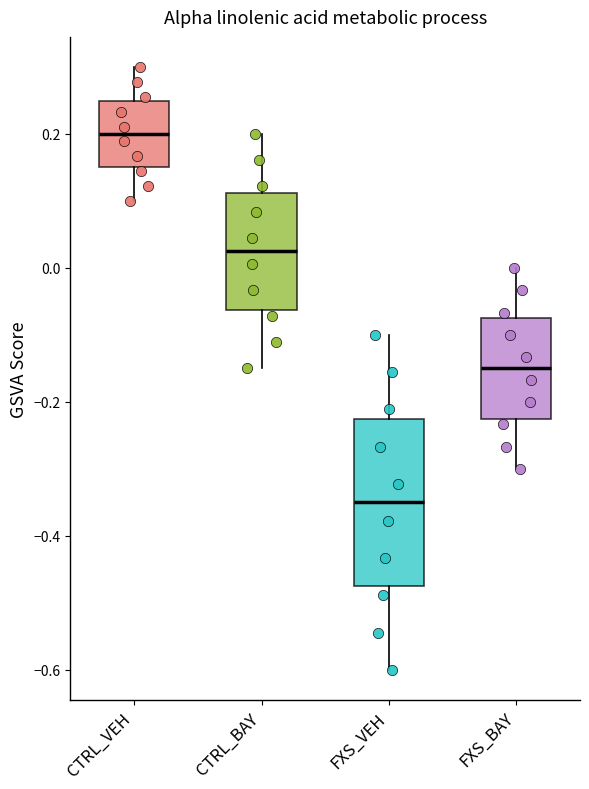

Which box's median line is the lowest?

FXS_VEH